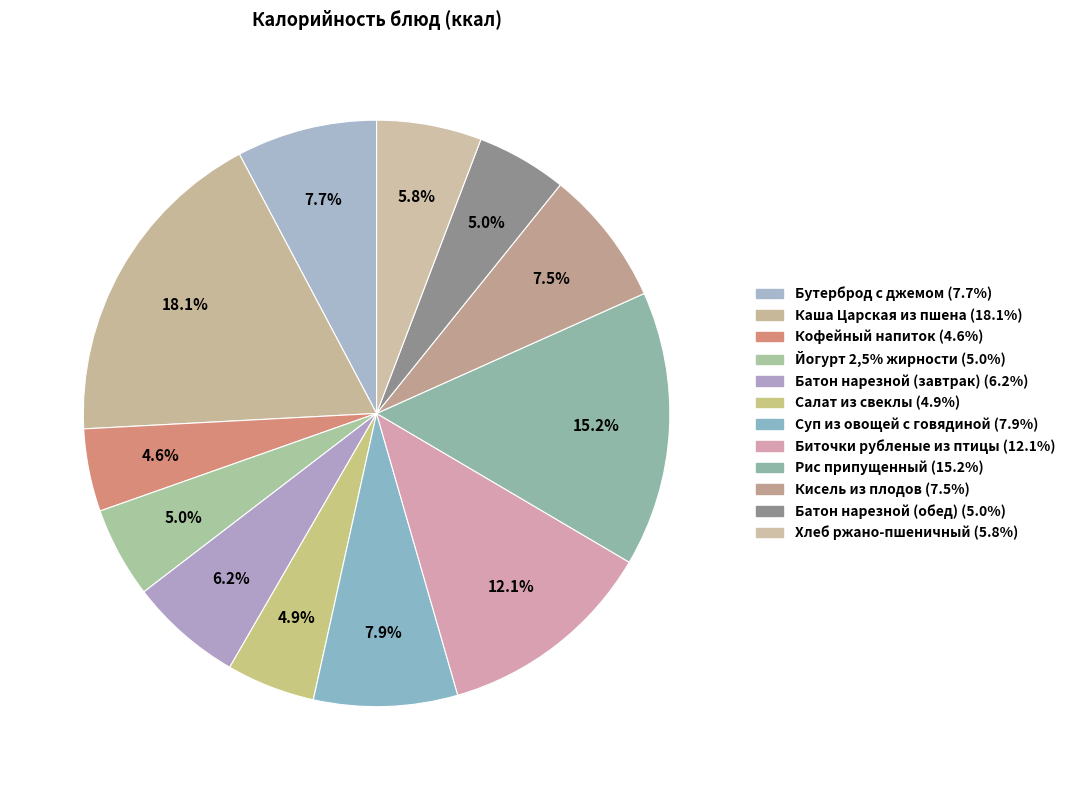

Approximately how many times larger is the value at Йогурт 2,5% жирности compared to Бутерброд с джемом?

0.6